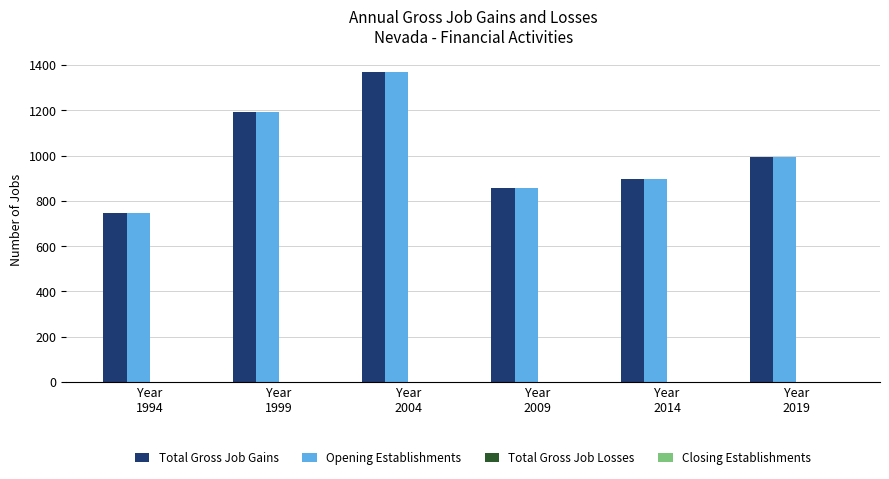

What is the spread (max minus min) of values at Year
2019?

0